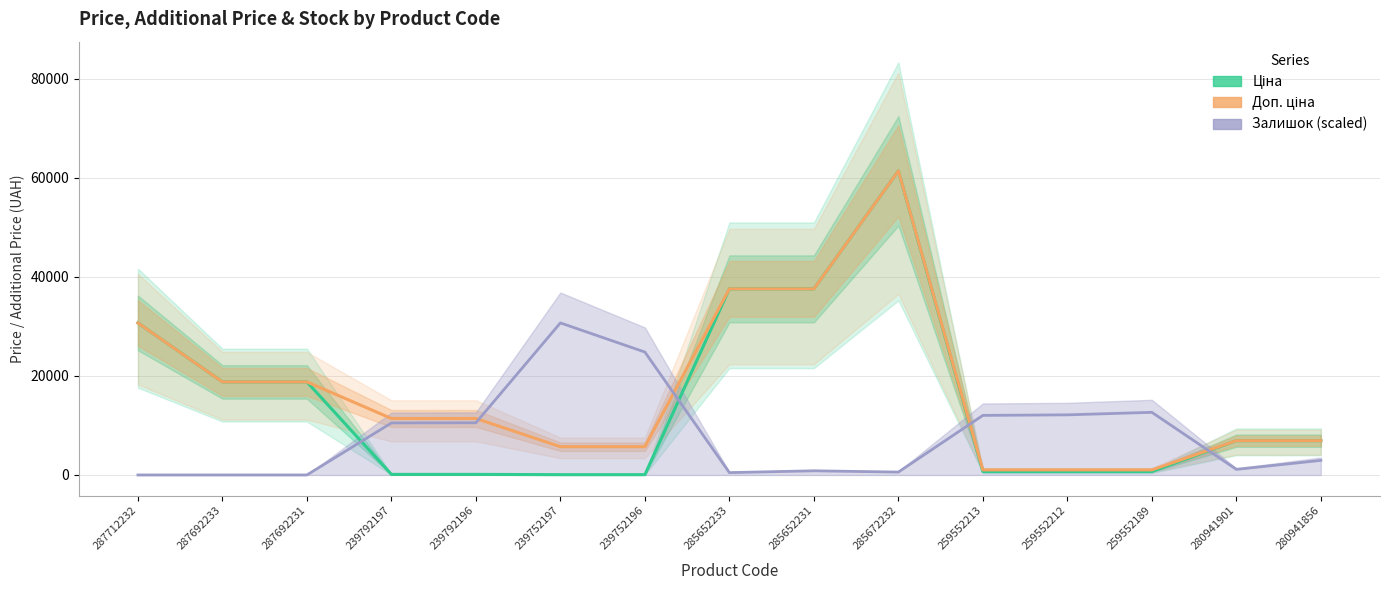

What position from the right is 239792196?

11